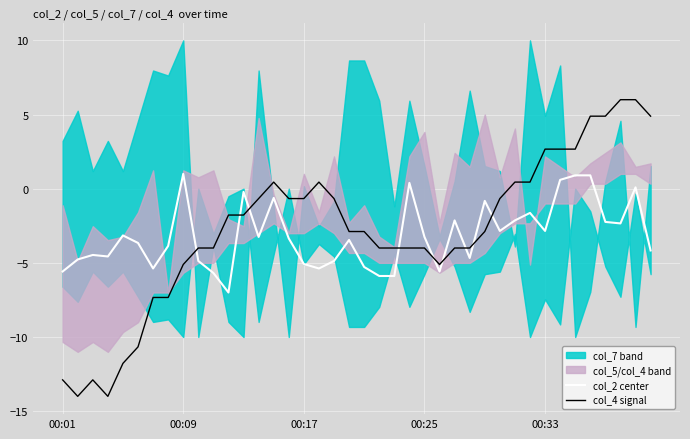

At which category is the sum across all series the highest?

38